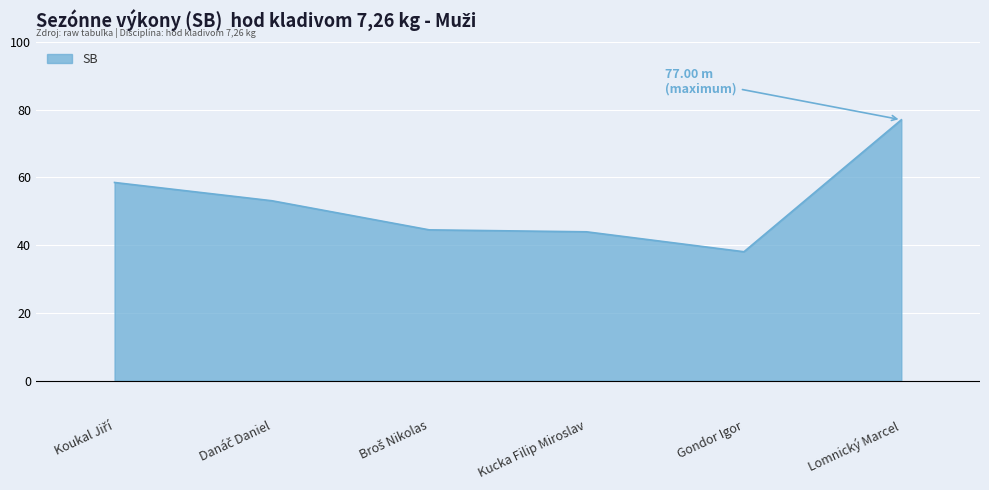

At which category does the chart reach its peak across all series?

Lomnický Marcel